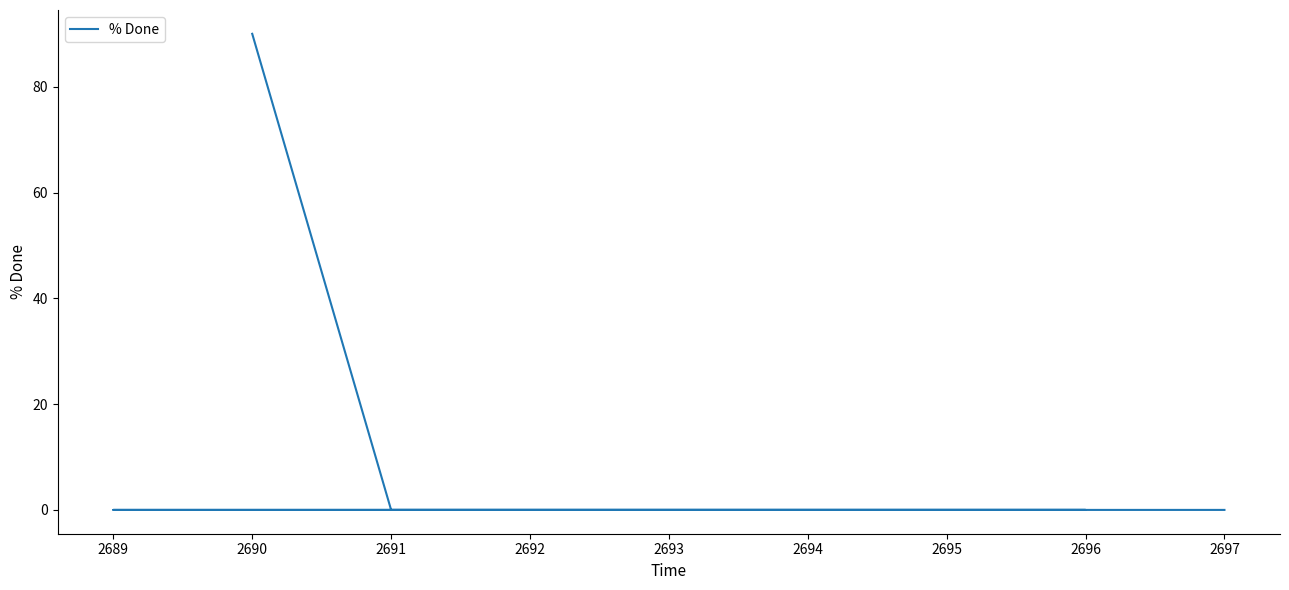

What is the sum of all values?

90